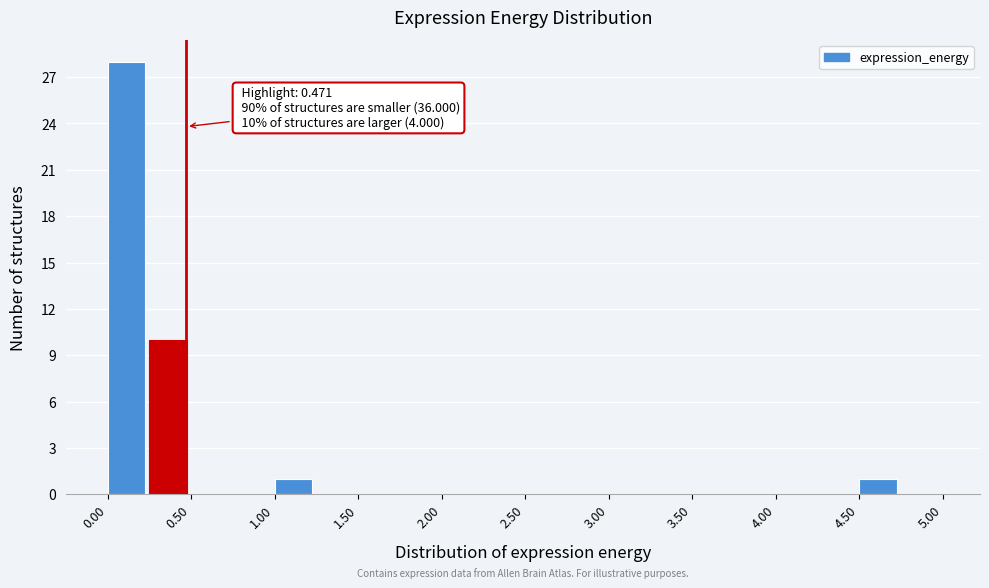

Which range on the x-axis has the tallest bar?

0.00 to 0.25